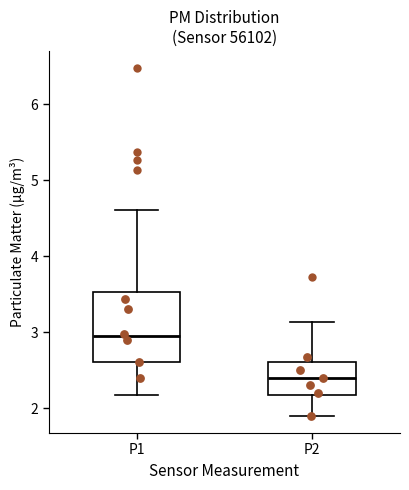

Reading left to right, transcribe this box plot: for each box, give where its median line is, the range the box spans, and where its two whiskers end, as read against the y-axis. The values are not printed on the chart, so give them approximately, as read against the axis.

P1: median 3.0, box 2.6 to 3.5, whiskers 2.2 to 4.6
P2: median 2.4, box 2.2 to 2.6, whiskers 1.9 to 3.1